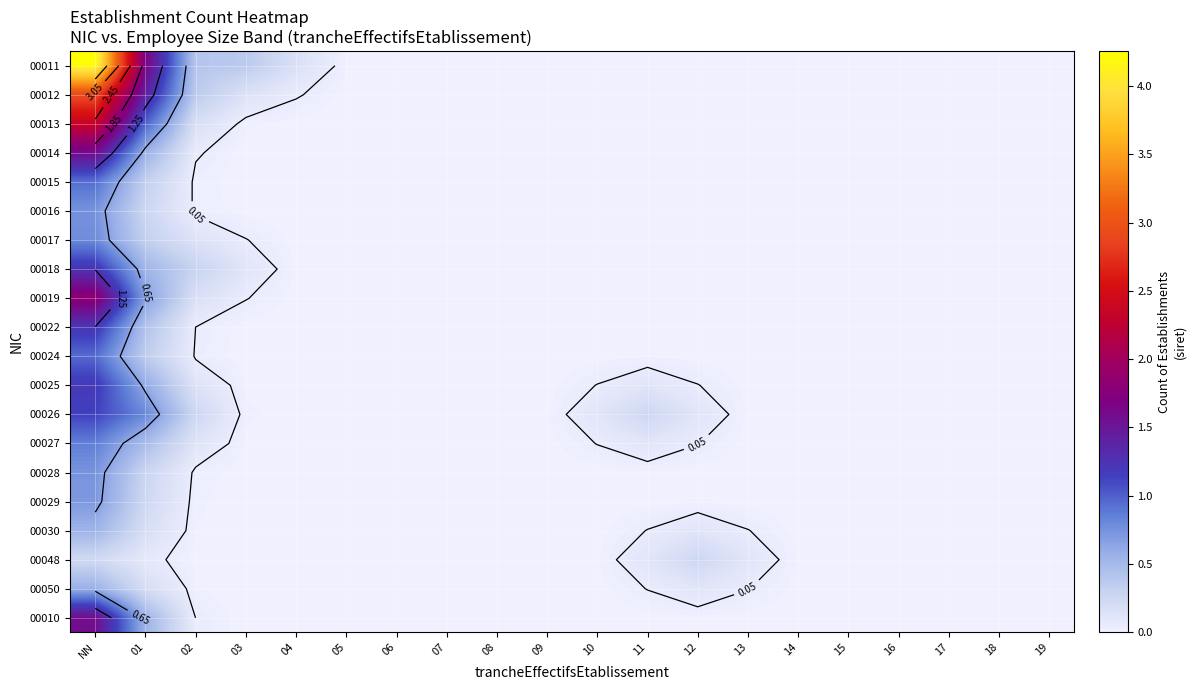

List the series in order of their peak value, lowest first.

00048, 00030, 00050, 00029, 00028, 00016, 00017, 00027, 00015, 00024, 00026, 00025, 00018, 00022, 00010, 00014, 00019, 00013, 00012, 00011